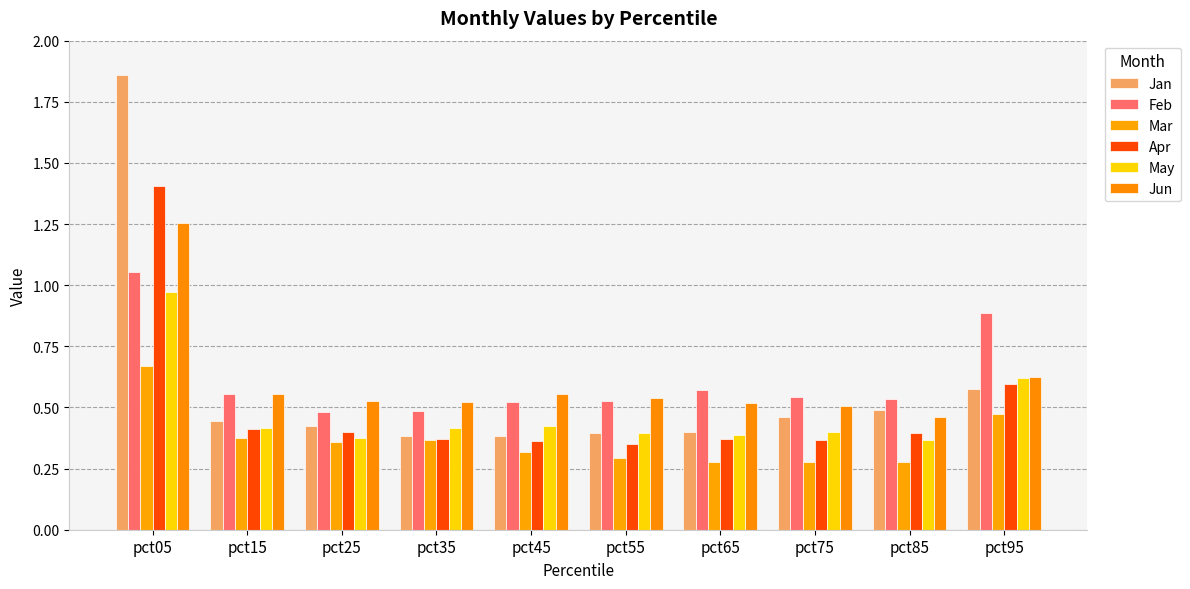

Count the Apr values in the range 0 to 1.

9